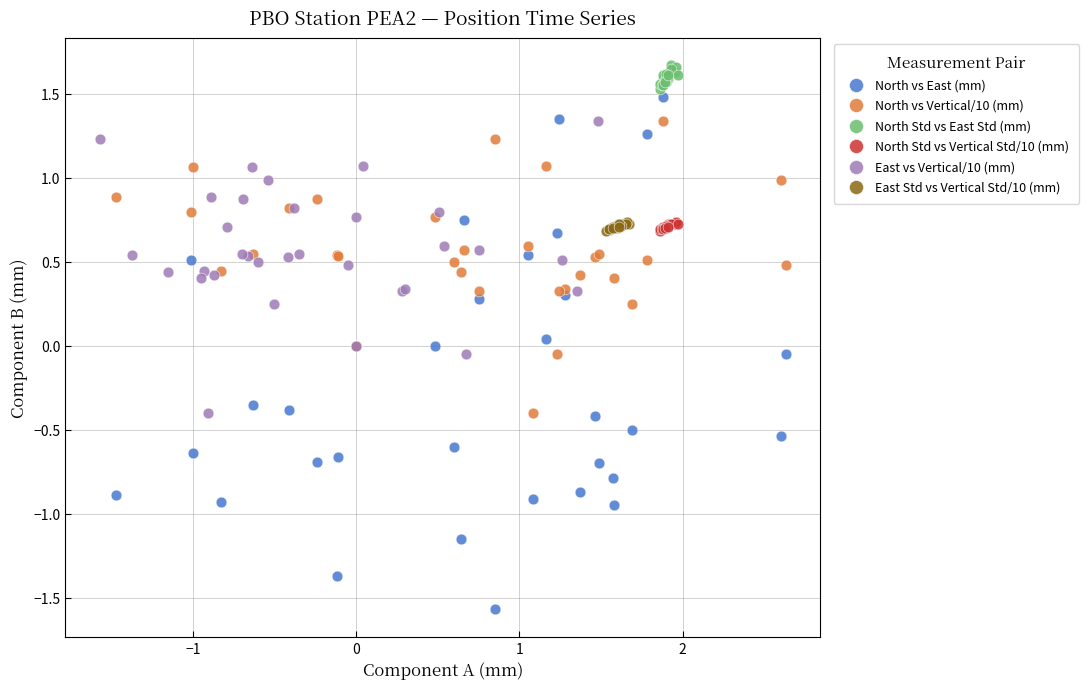

Which series has the largest Y range (max minus min)?

North vs East (mm)